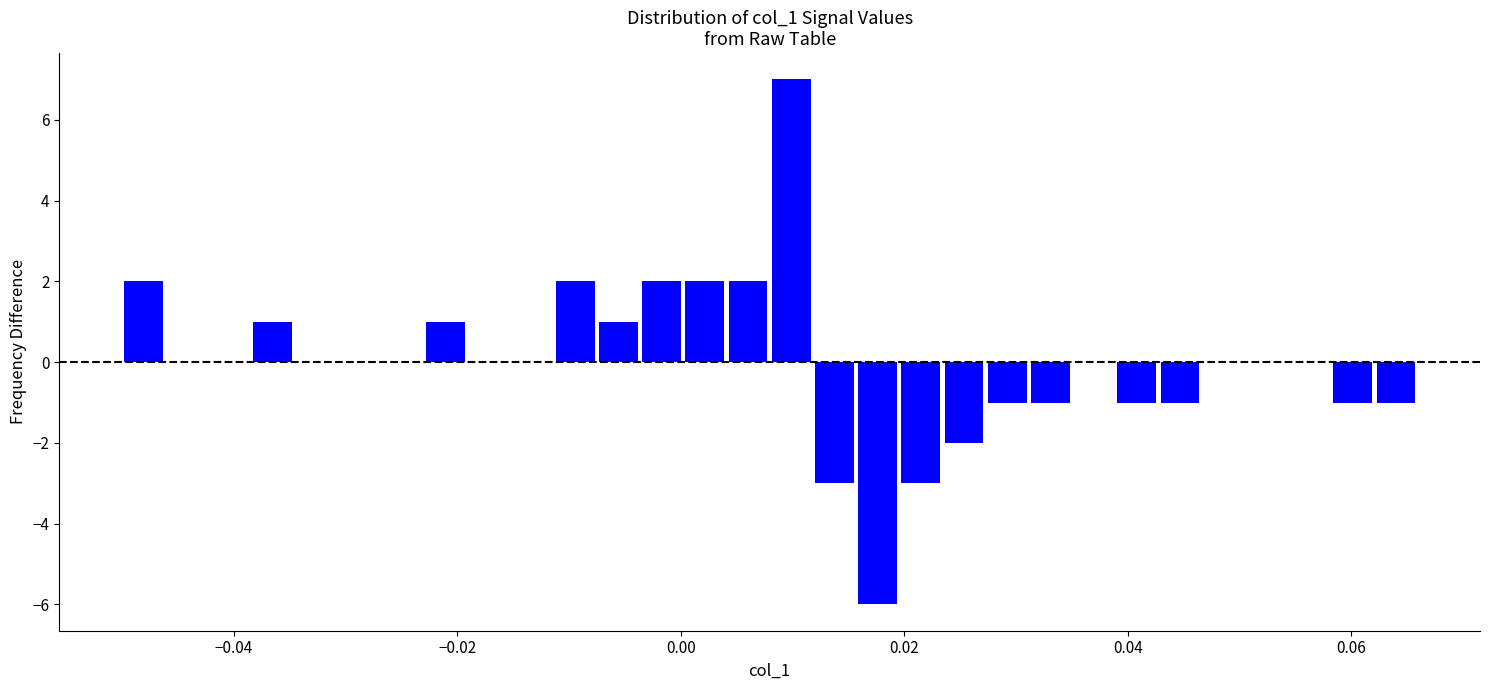

Around what value on the x-axis is the tallest bar? Give the approximate position of its centre, as read against the axis.

0.010